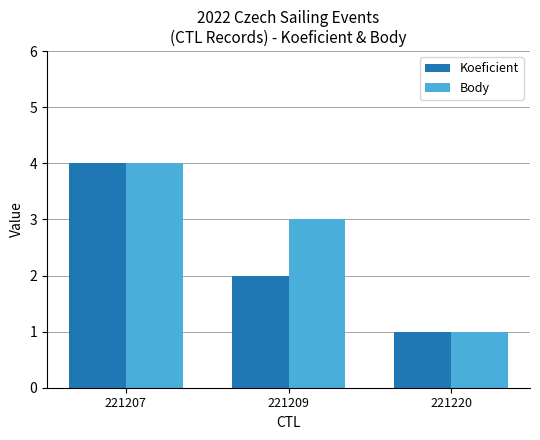

What is the minimum value for Koeficient?

1